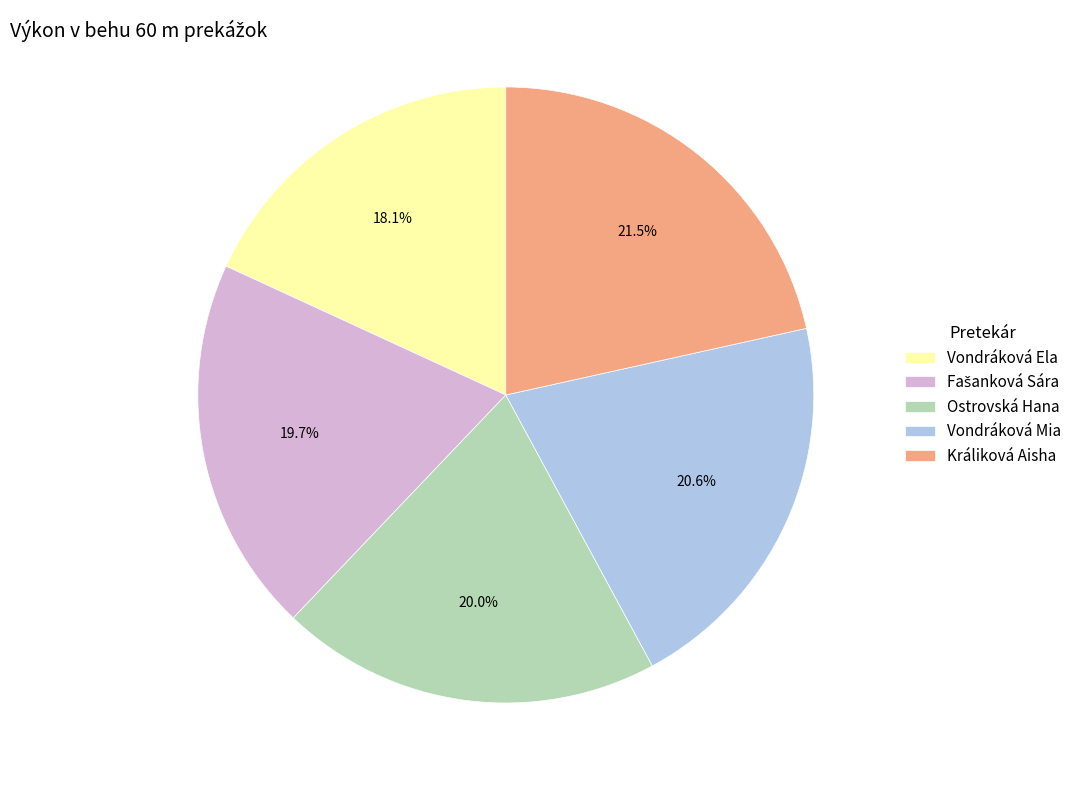

What is the ratio of the value at Ostrovská Hana to the value at Králiková Aisha?

0.9